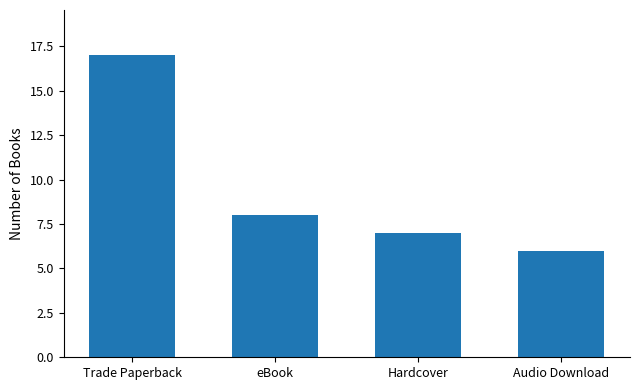

At which label is the value closest to 11?

eBook